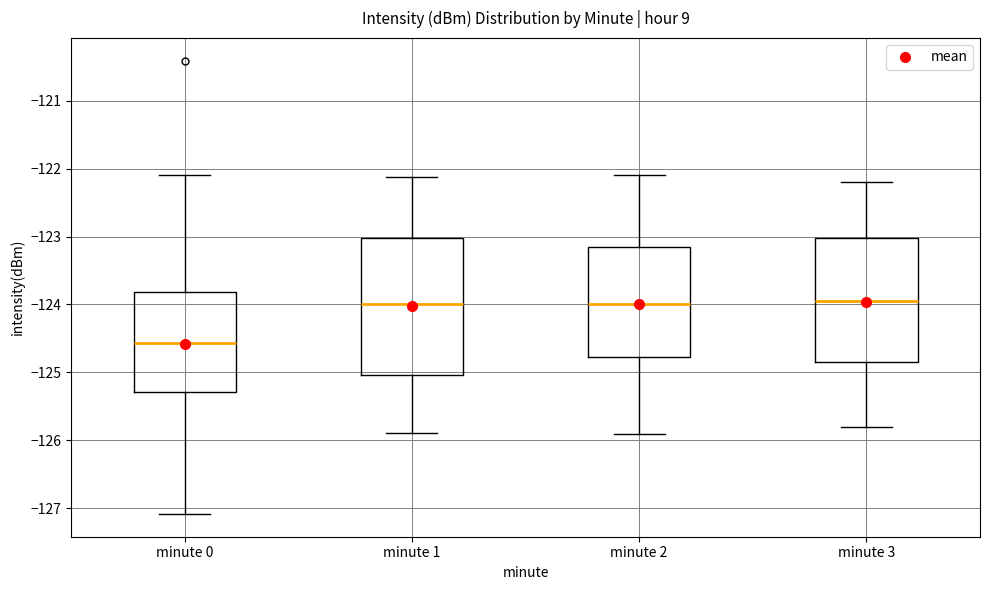

Where does the upper whisker of the box for minute 2 end on the y-axis? The values are not printed on the chart, so give them approximately, as read against the axis.

-122.1